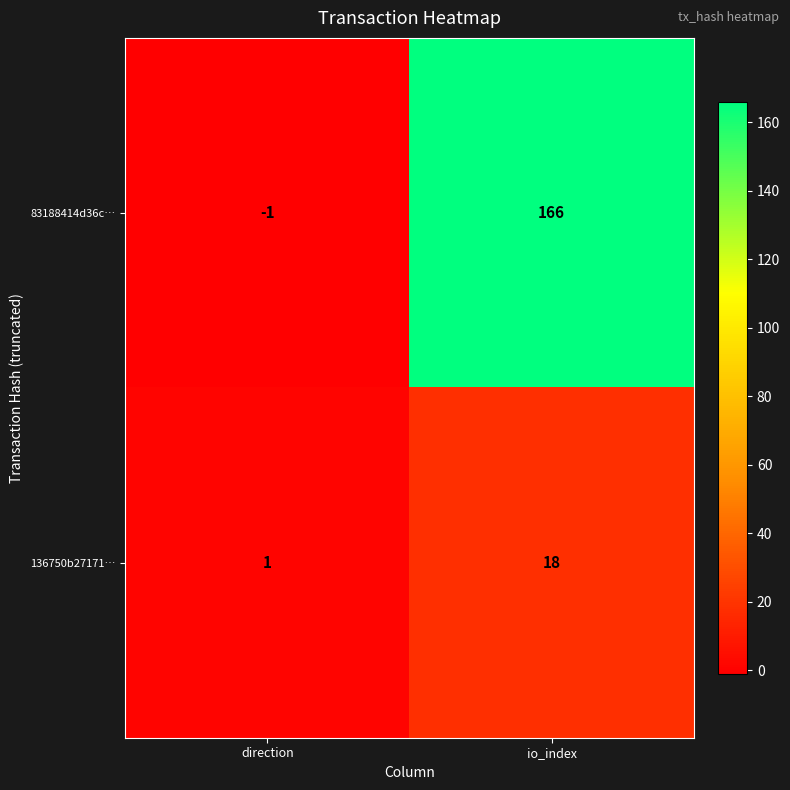

The 136750b27171… series shows 0 at direction. True or false?

False